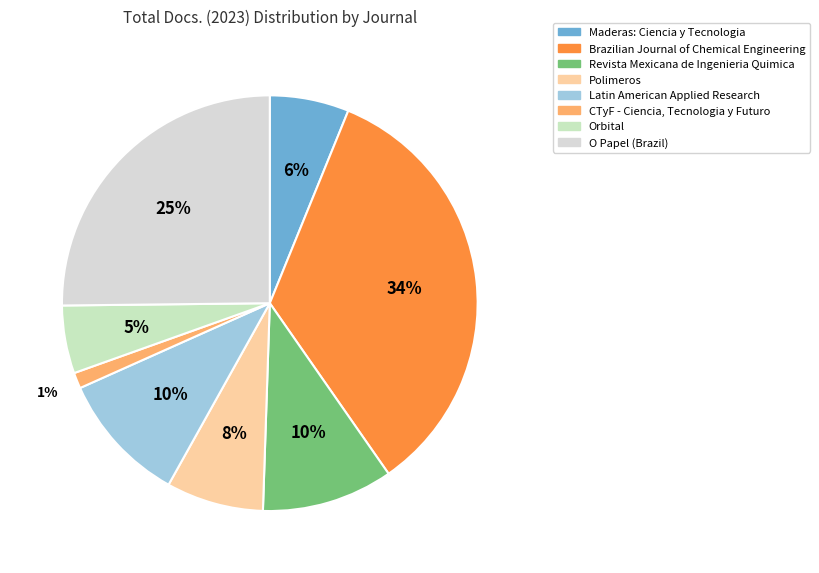

To the nearest percent, what percentage of the pie is Polimeros?

8%